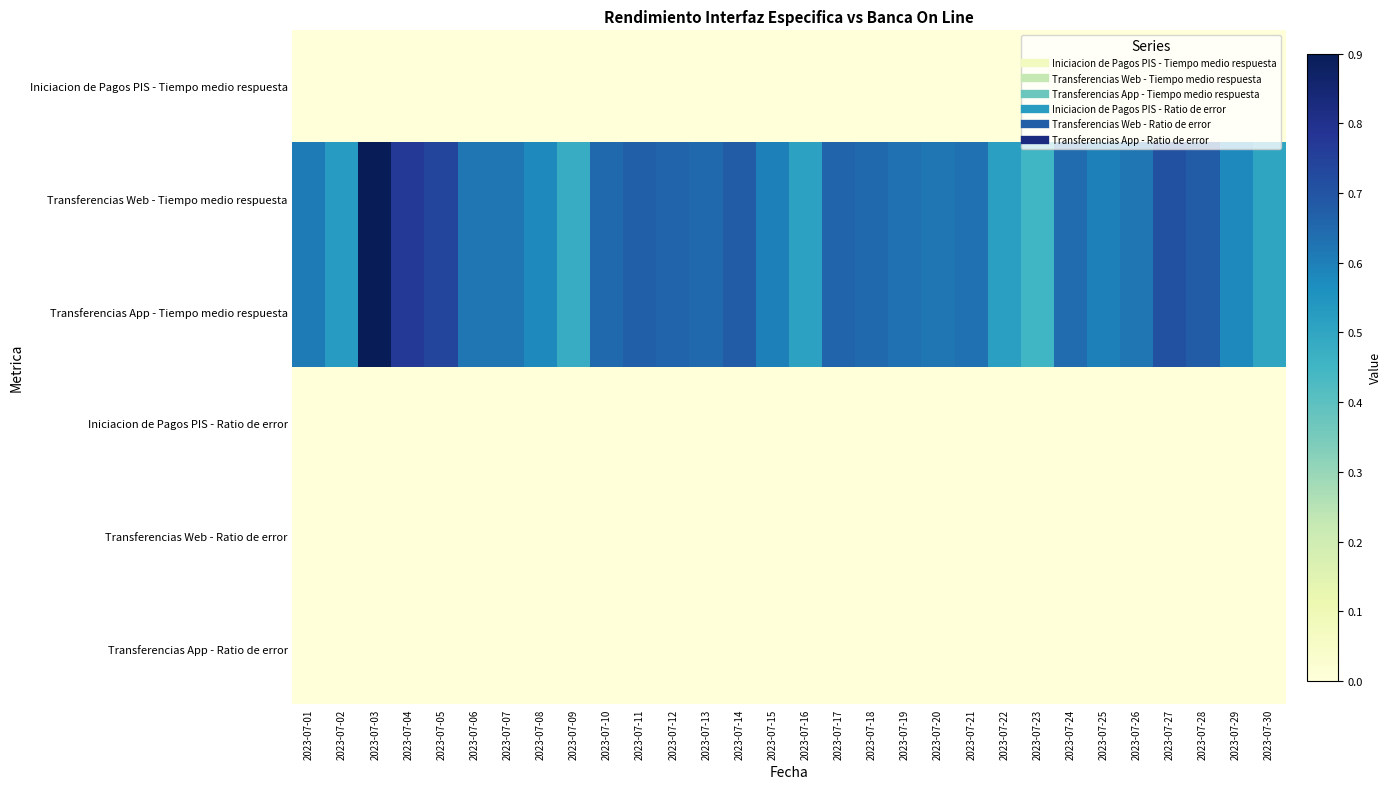

What is the difference between the highest and lowest values at 2023-07-03?

0.9